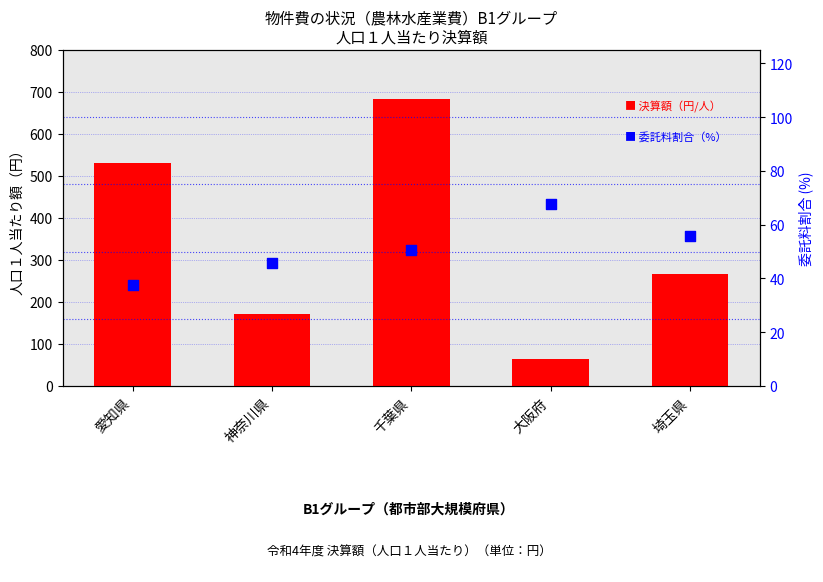

Which series has the largest Y range (max minus min)?

決算額合計